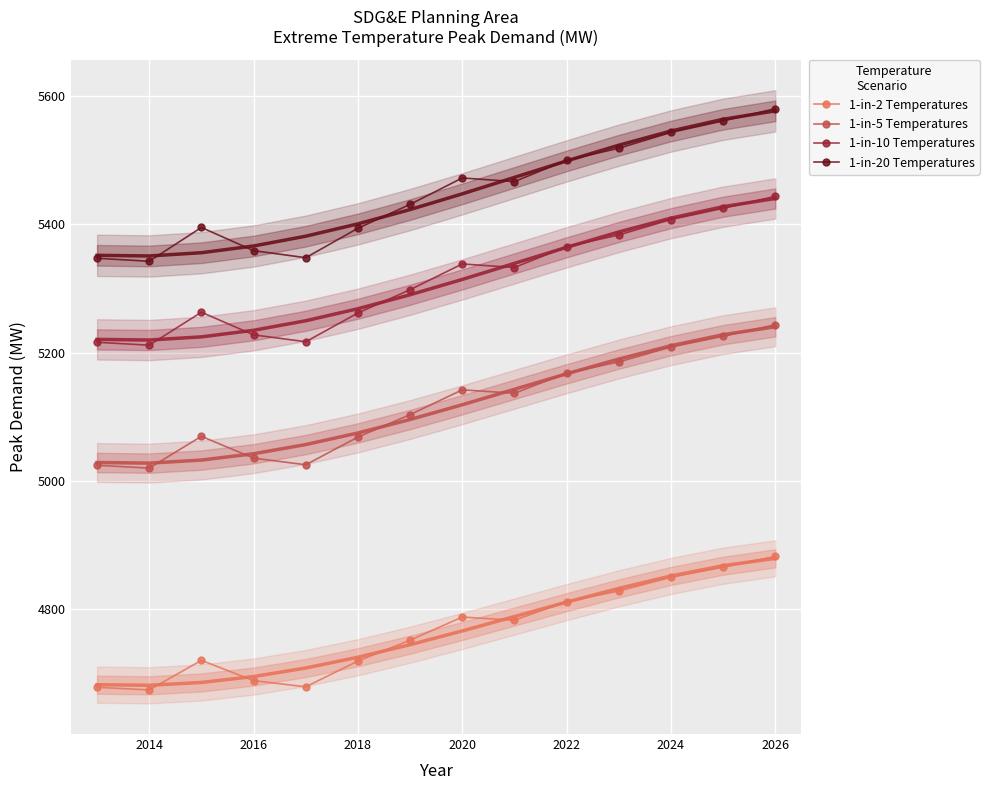

How many values in the 1-in-2 Temperatures series are below 4782?

7